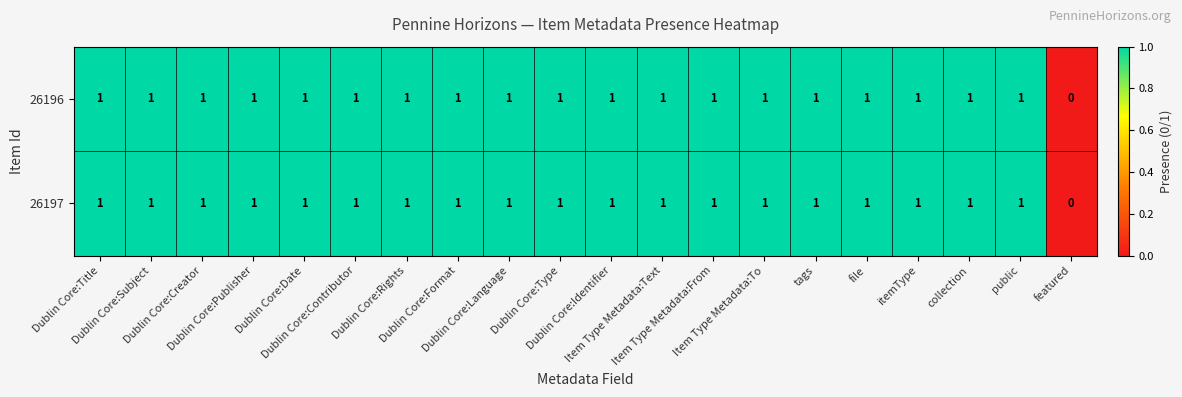

What is the total value across all series at file?

2